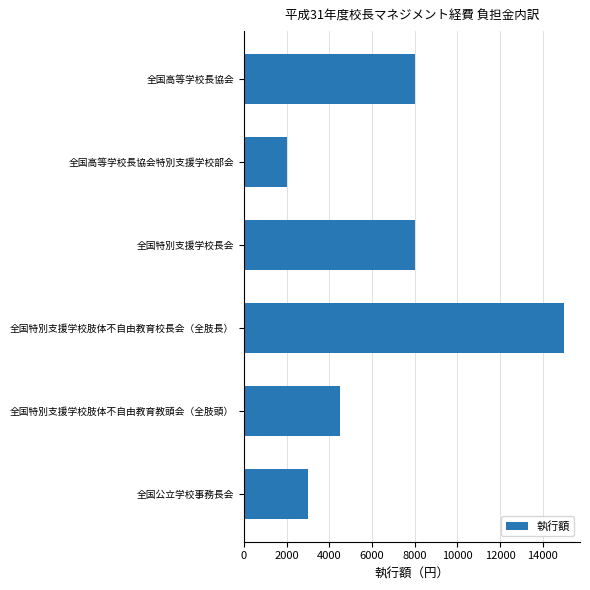

What is the difference between the second highest and minimum values?

6000